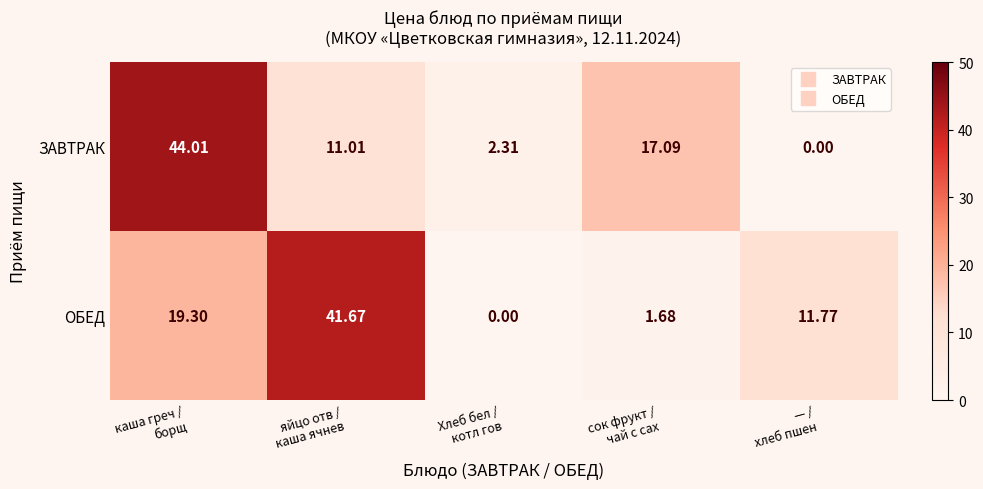

How many data points does each series have?

5